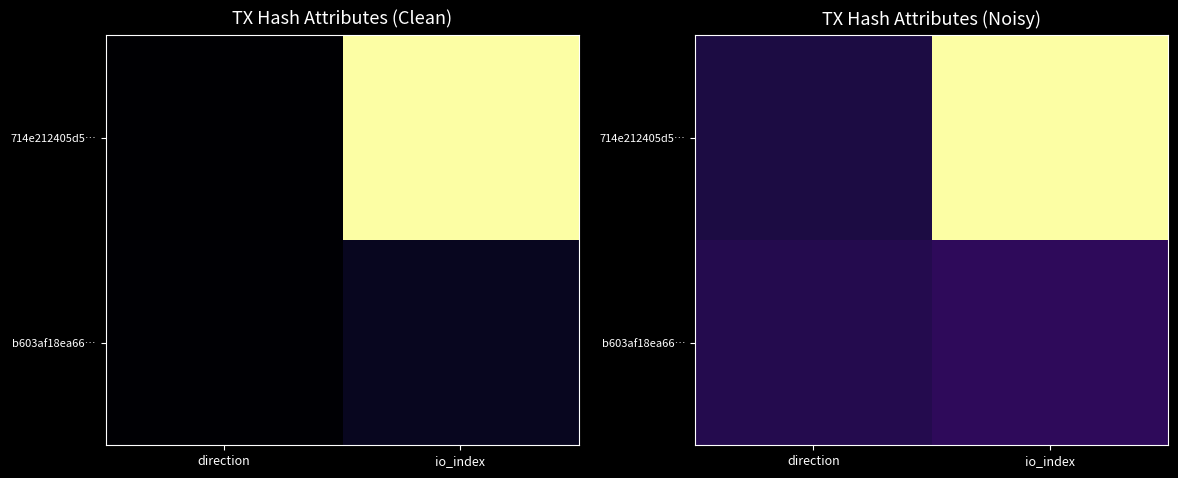

At io_index, list the series in order from largest to smallest.

714e212405d5…, b603af18ea66…